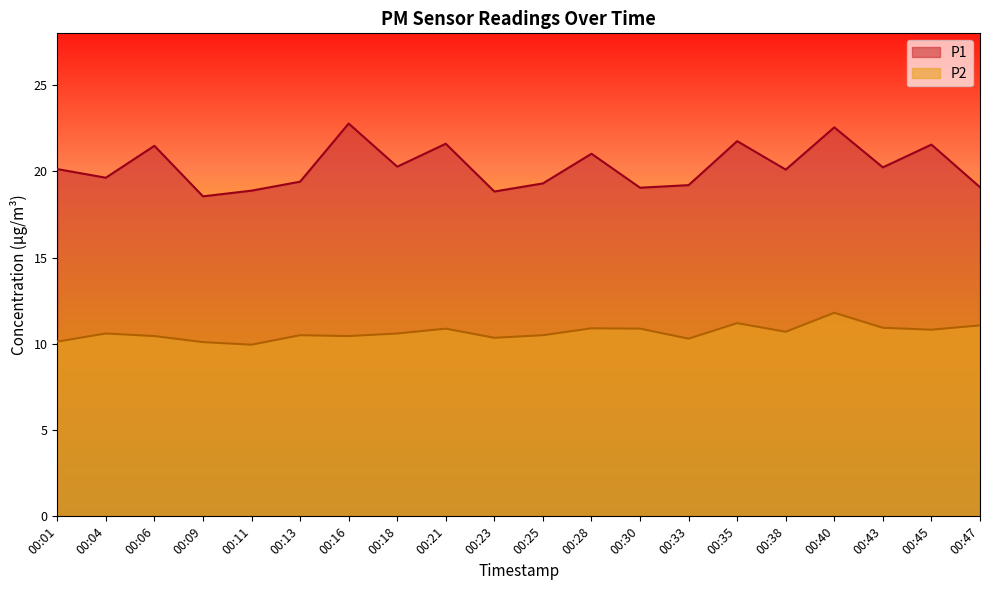

Reading right to left, what are all the values shown in this chart?

P1: 19.1	21.6	20.2	22.6	20.1	21.8	19.2	19.1	21.0	19.3	18.8	21.6	20.3	22.8	19.4	18.9	18.6	21.5	19.6	20.1
P2: 11.1	10.8	10.9	11.8	10.7	11.2	10.3	10.9	10.9	10.5	10.3	10.9	10.6	10.4	10.5	9.9	10.1	10.4	10.6	10.1